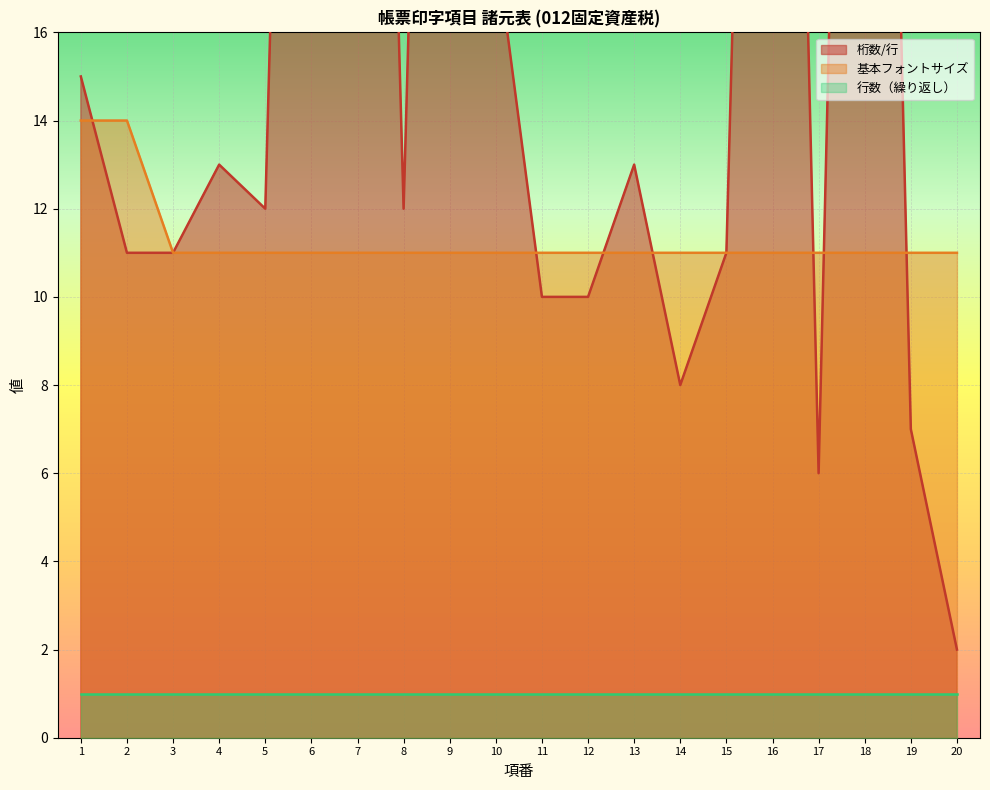

True or false: 基本フォントサイズ has a value of 11 at 14.

True